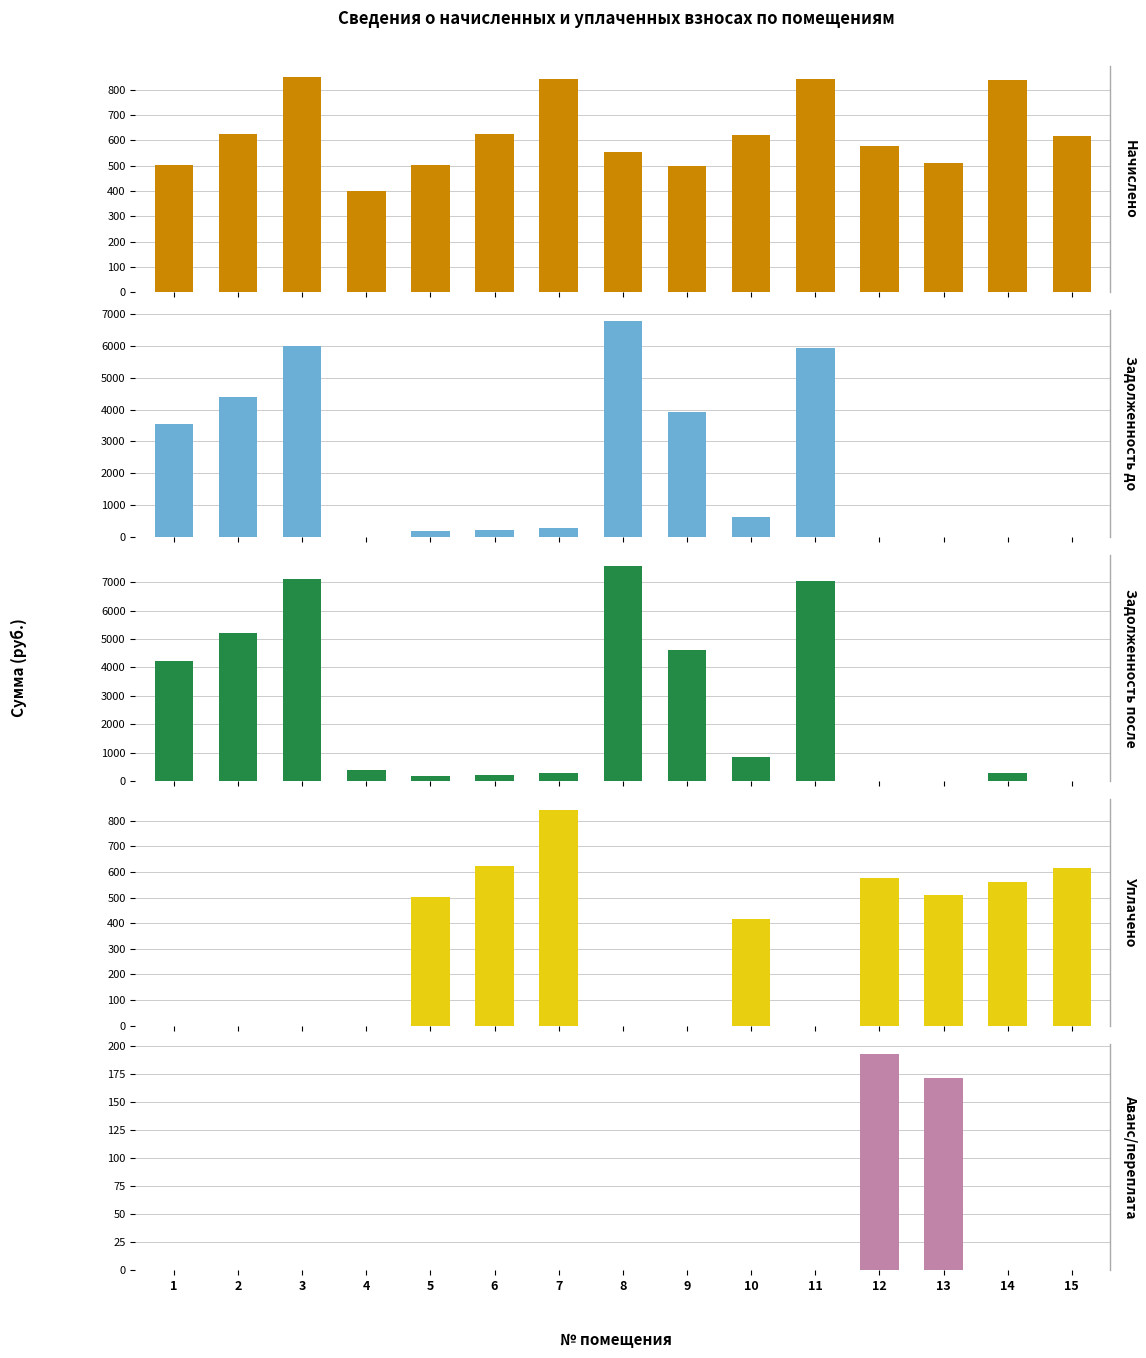

Which series has the largest total across all categories?

Задолженность после